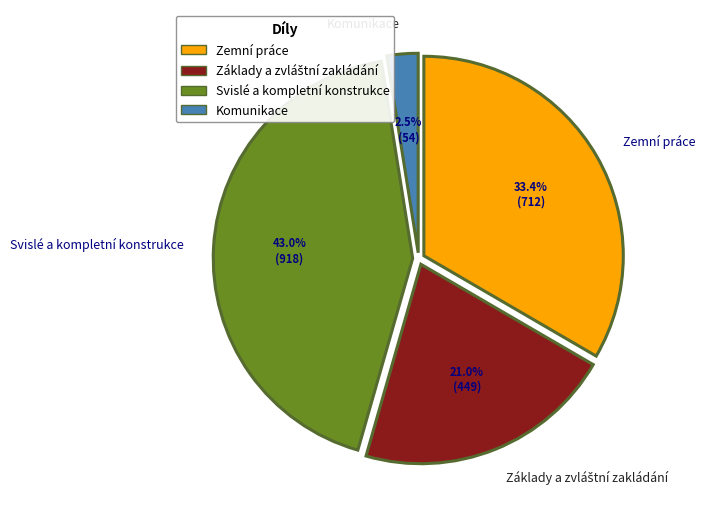

What is the ratio of the value at Svislé a kompletní konstrukce to the value at Zemní práce?

1.3